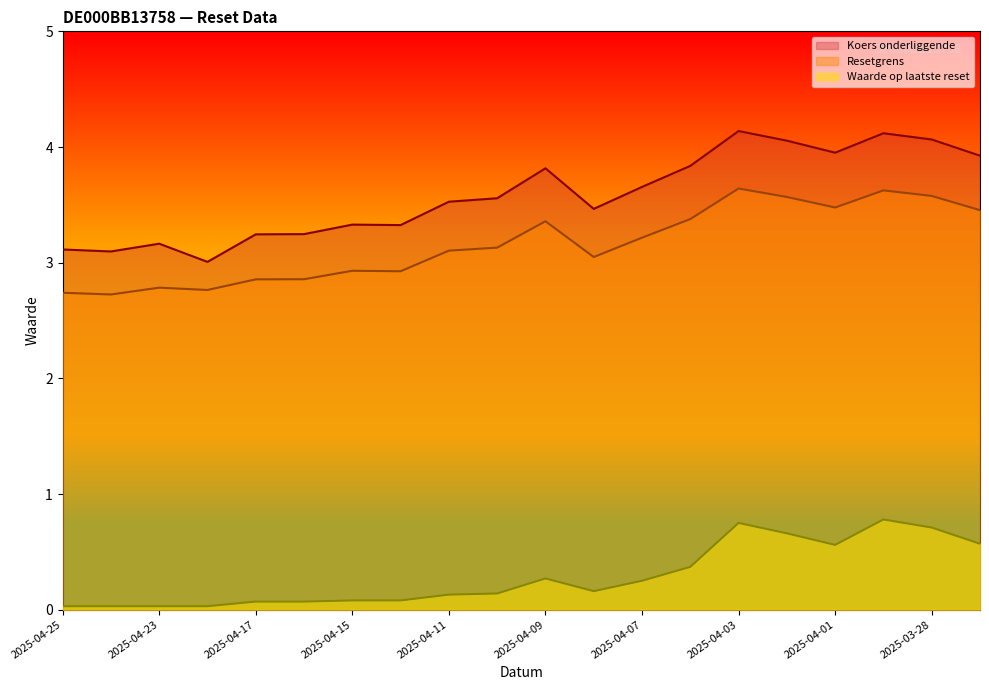

In Waarde op laatste reset, how many points are lower than both neighbors (excluding endpoints)?

2